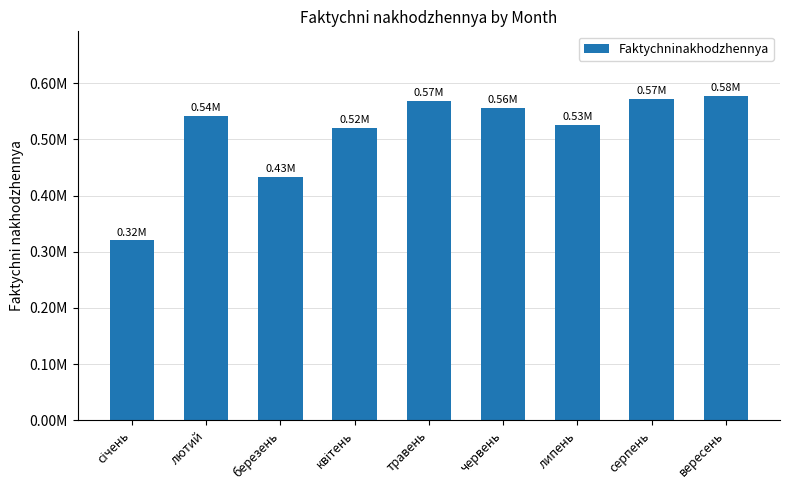

What is the label of the 3rd bar from the right?

липень